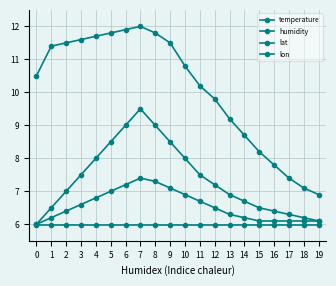

How many data points in lon are above 6?

19